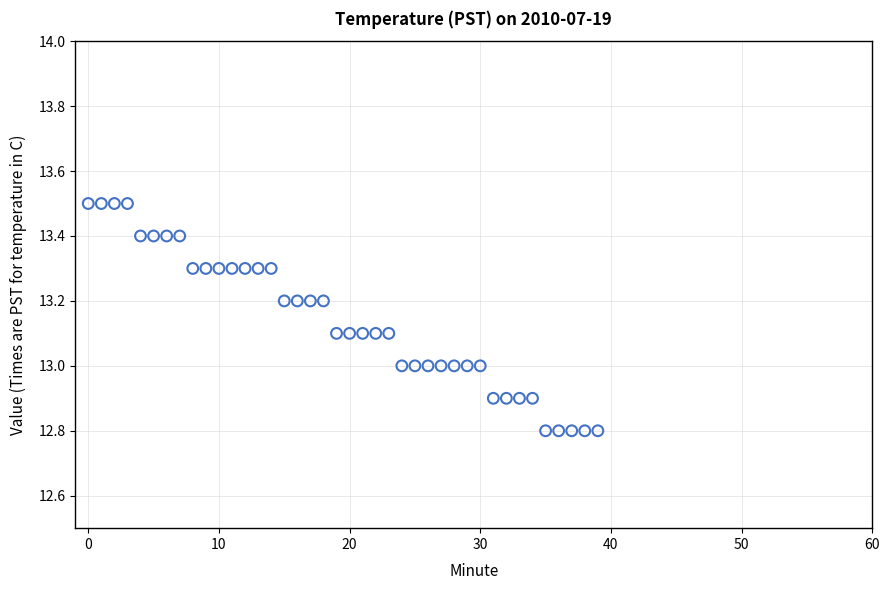

What is the range of Y values (max minus min)?

0.7